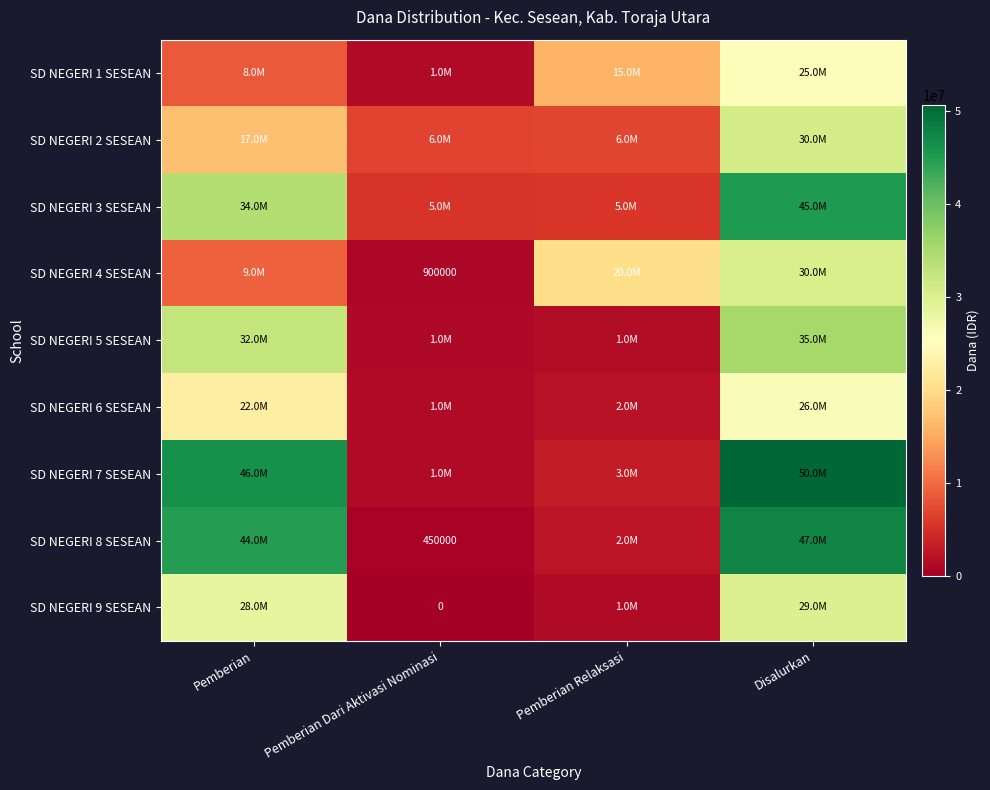

Count the number of categories in the chart.

4